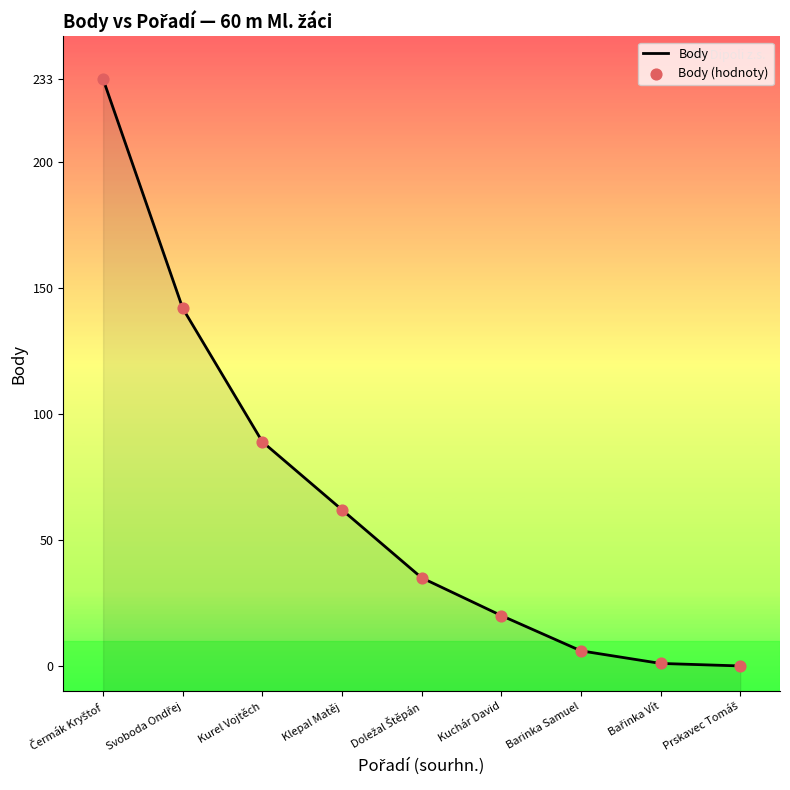

At how many categories does at least one series exceed 70?

3